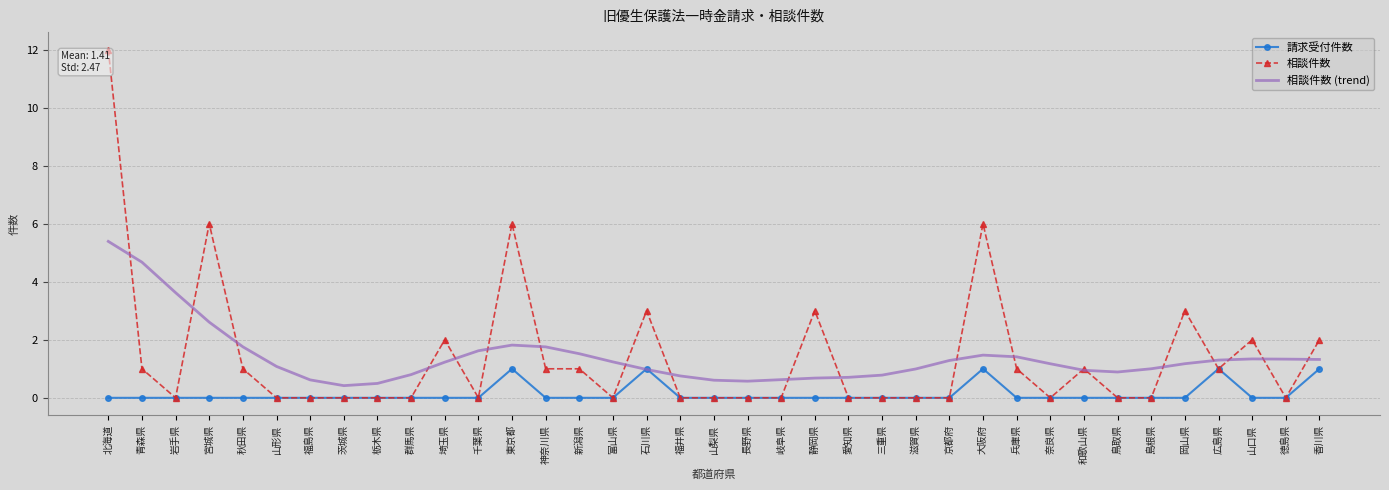

Count the 請求受付件数 values in the range 0 to 1.

37